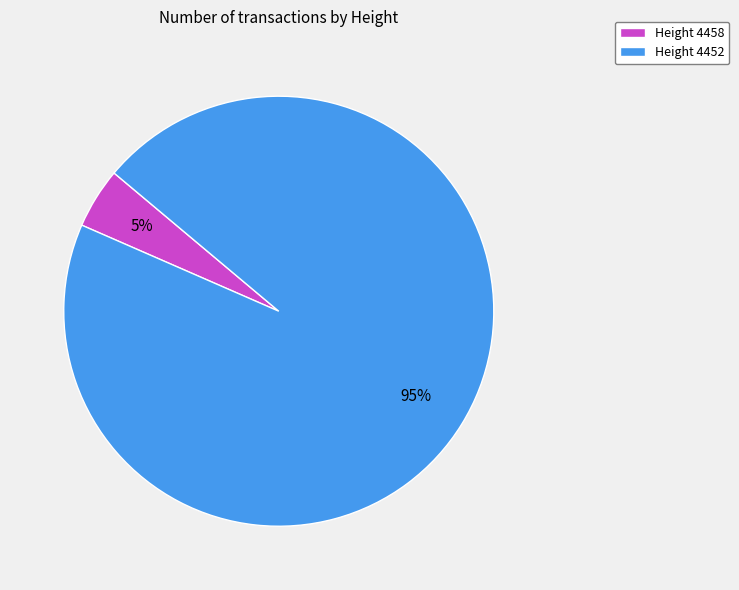

True or false: Height 4458 accounts for 5% of the total.

True